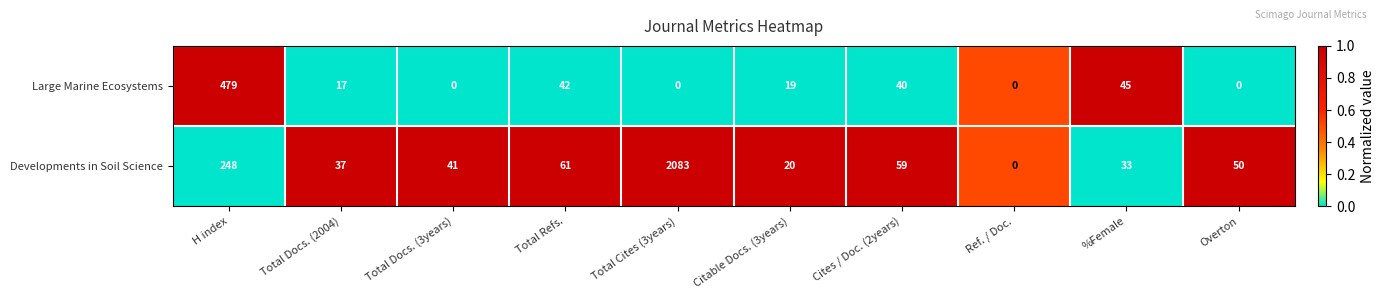

Which series has the widest spread of values?

Developments in Soil Science